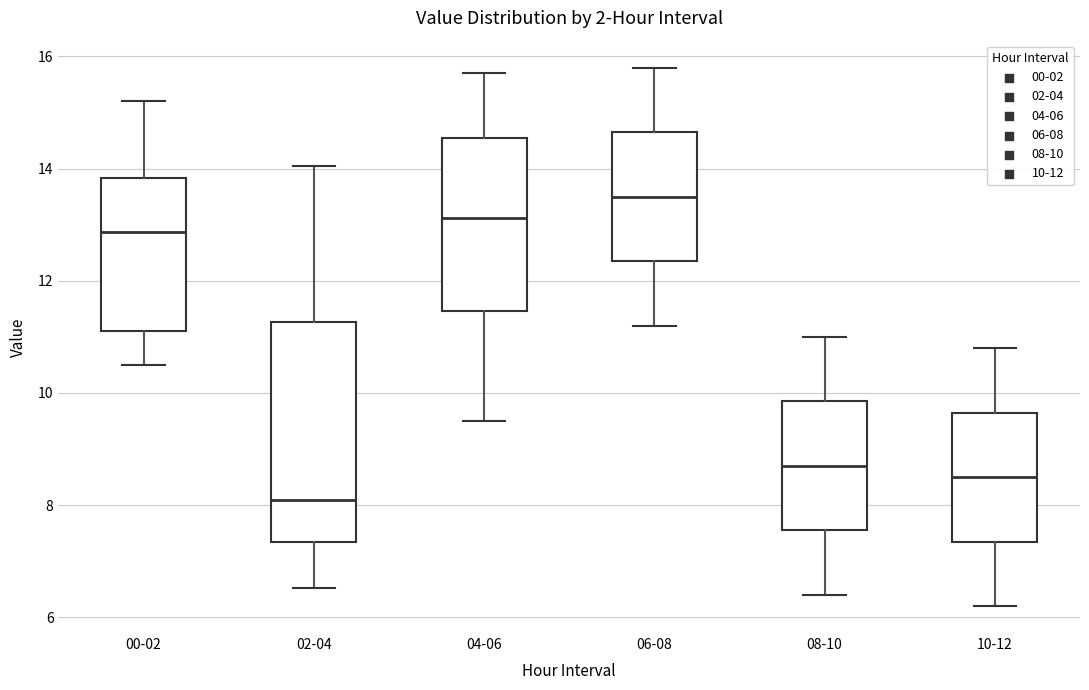

Reading left to right, transcribe this box plot: for each box, give where its median line is, the range the box spans, and where its two whiskers end, as read against the y-axis. The values are not printed on the chart, so give them approximately, as read against the axis.

00-02: median 12.8, box 11.2 to 13.8, whiskers 10.6 to 15.2
02-04: median 8.2, box 7.4 to 11.2, whiskers 6.6 to 14.0
04-06: median 13.2, box 11.4 to 14.6, whiskers 9.6 to 15.8
06-08: median 13.6, box 12.4 to 14.6, whiskers 11.2 to 15.8
08-10: median 8.8, box 7.6 to 9.8, whiskers 6.4 to 11.0
10-12: median 8.6, box 7.4 to 9.6, whiskers 6.2 to 10.8